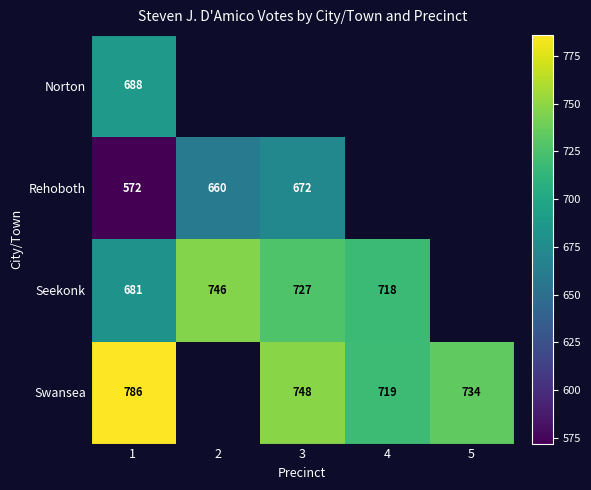

How many data points does each series have?

5